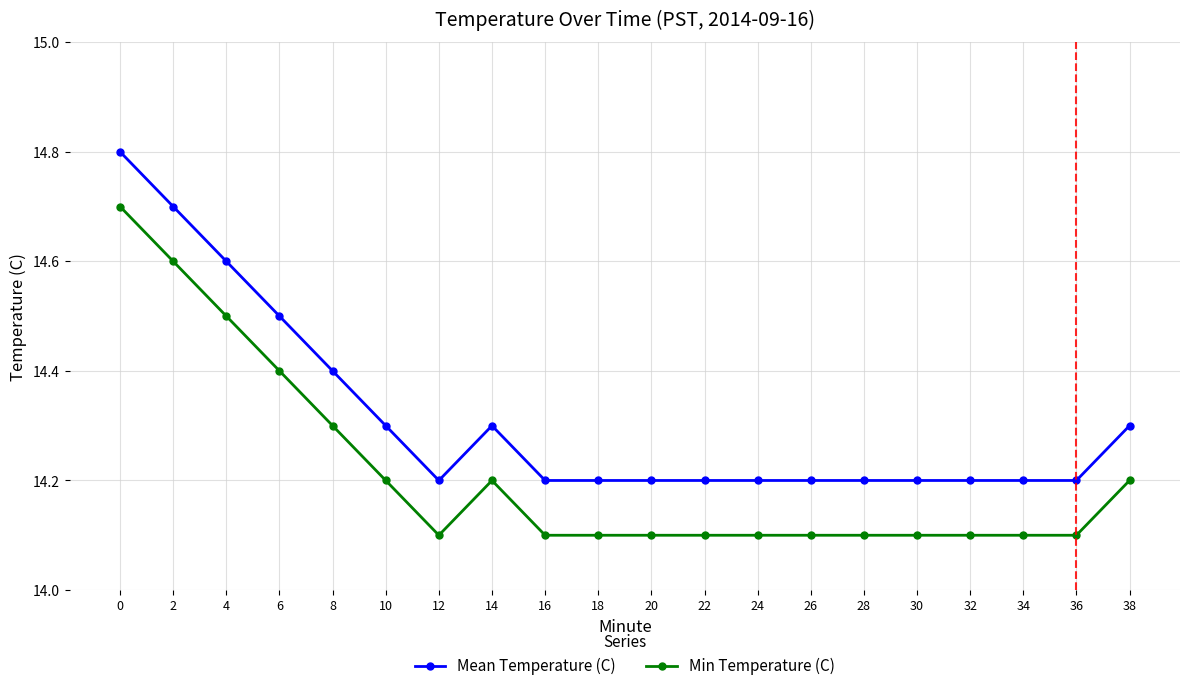

What is the smallest value displayed?

14.1